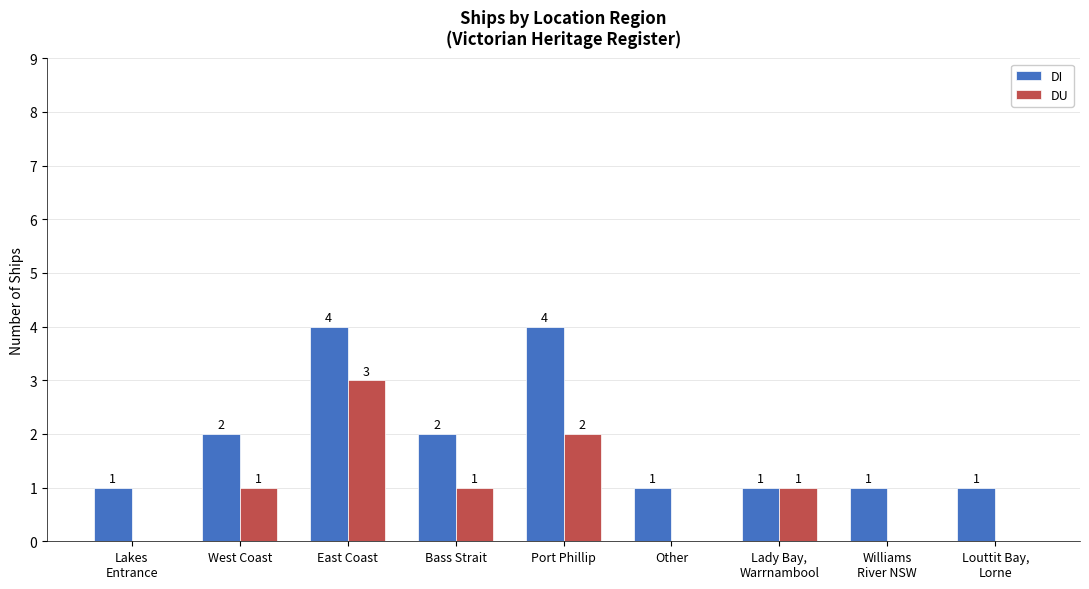

What is the sum of all DI values?

17